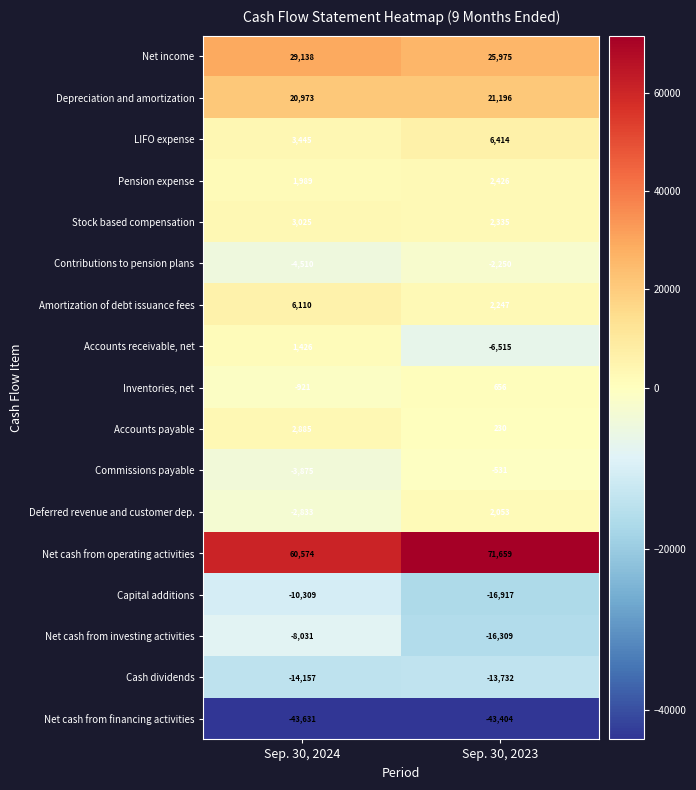

What is the difference between the highest and lowest values at Sep. 30, 2024?

104205